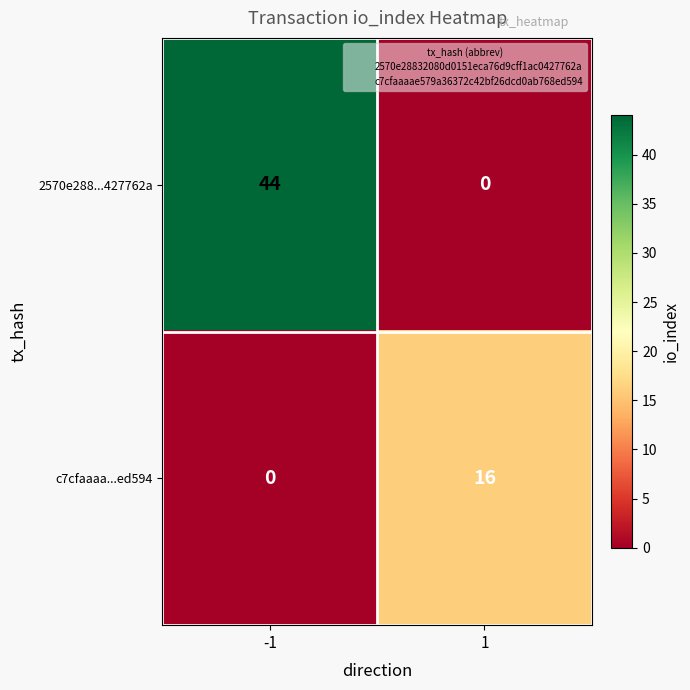

What is the maximum value for c7cfaaaa...ed594?

16